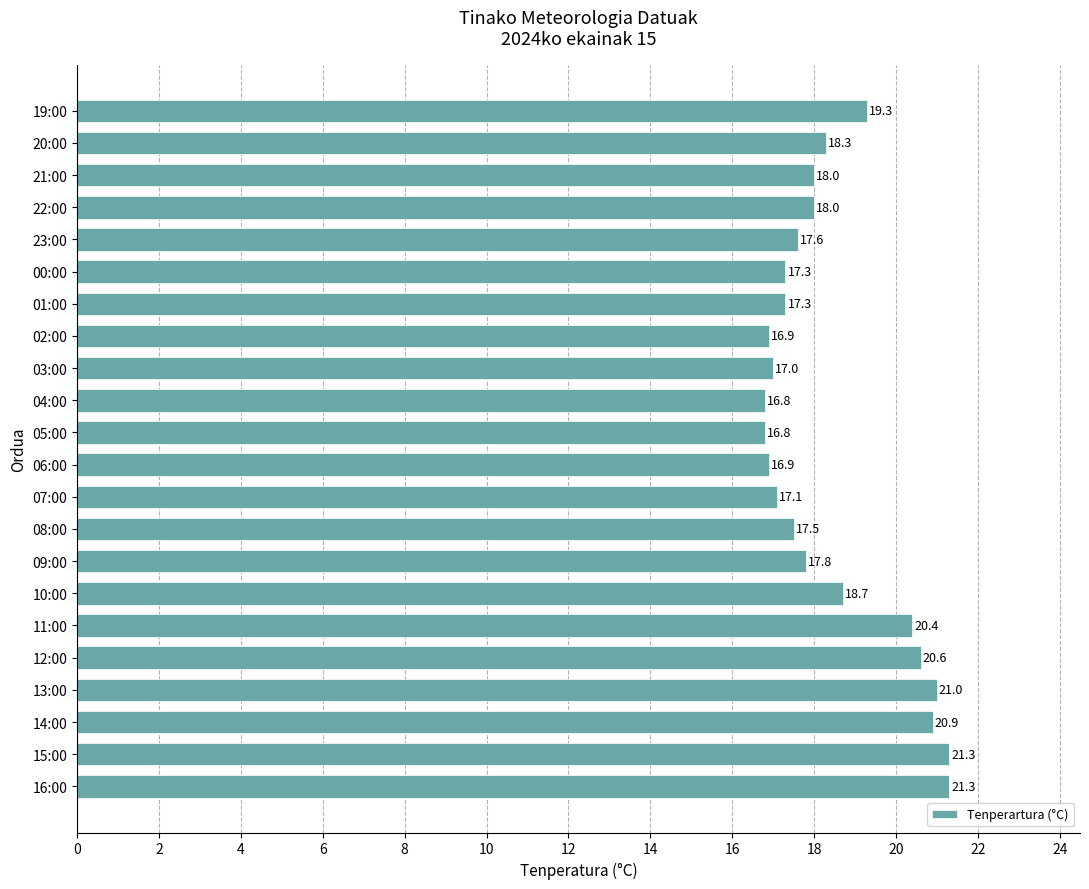

Reading top to bottom, transcribe all the data shown in this chart.

19.3	18.3	18.0	18.0	17.6	17.3	17.3	16.9	17.0	16.8	16.8	16.9	17.1	17.5	17.8	18.7	20.4	20.6	21.0	20.9	21.3	21.3